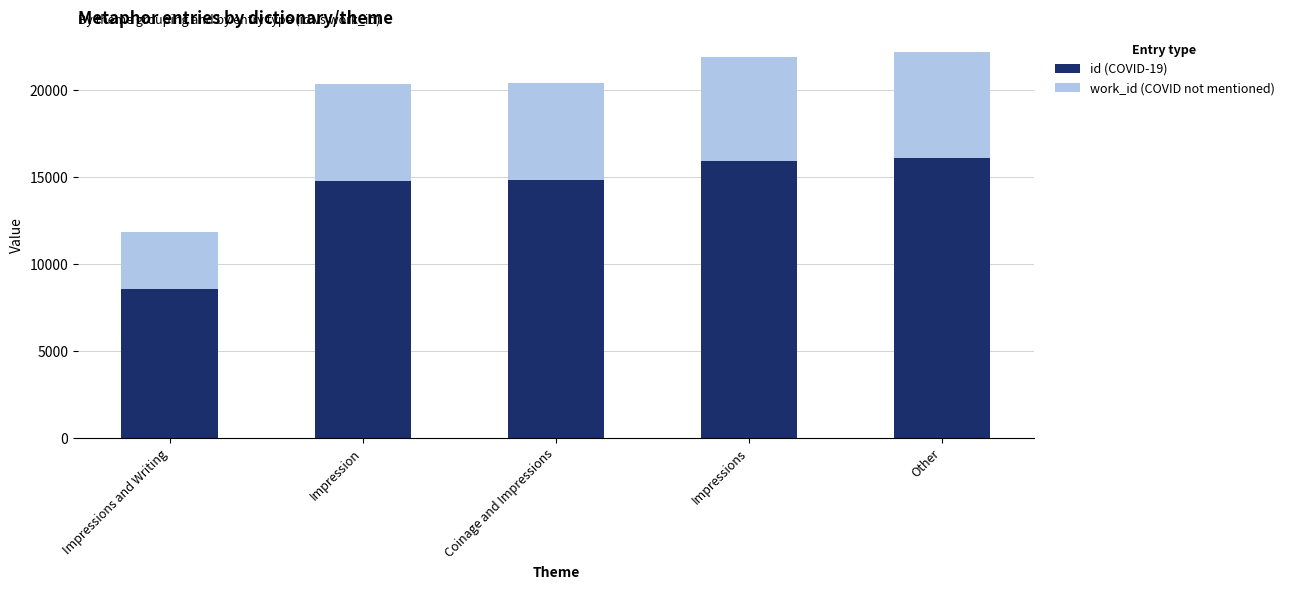

What value does the id (COVID-19) series have at Impressions and Writing?

8576